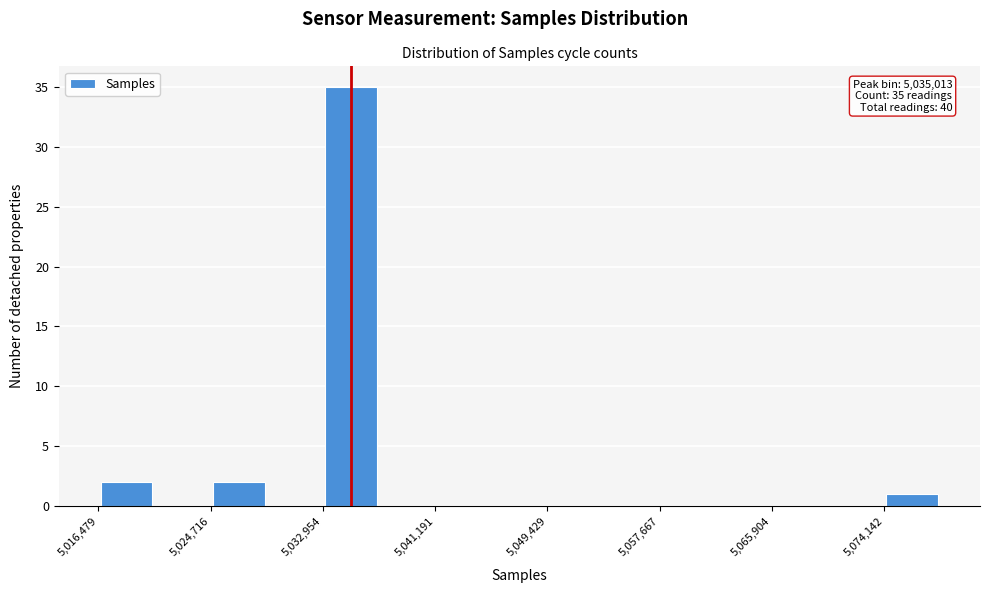

Which range on the x-axis has the tallest bar?

5033000 to 5037000